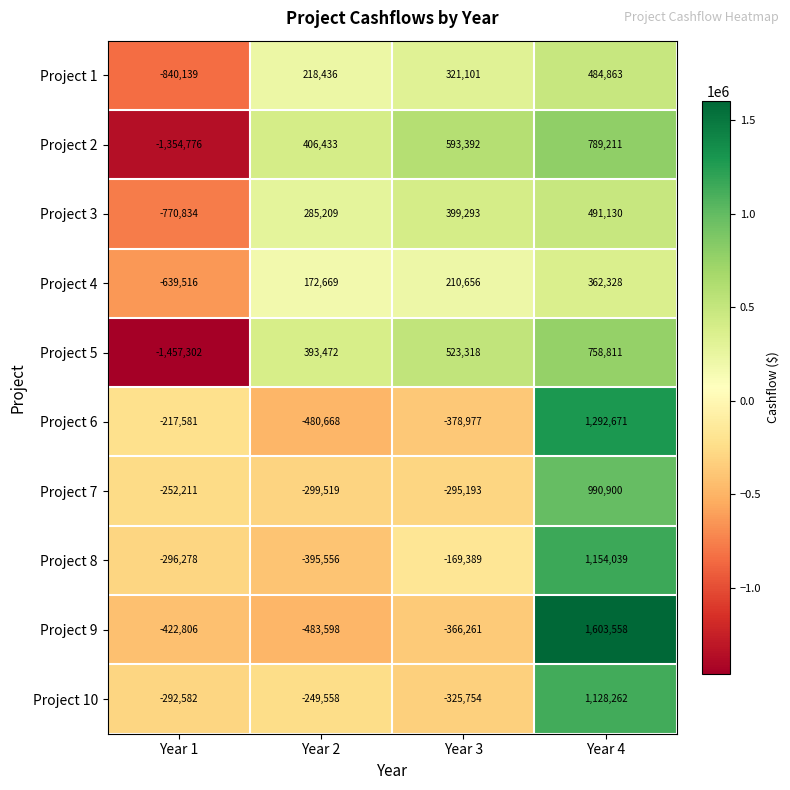

What is the sum of the Project 10 values at Year 3 and Year 2?

-575312